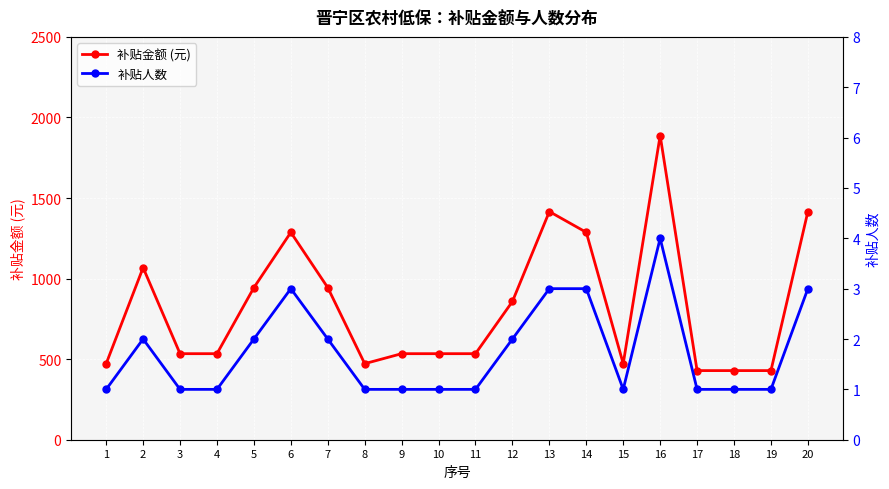

How many values in the 补贴金额 (元) series are below 534?

6